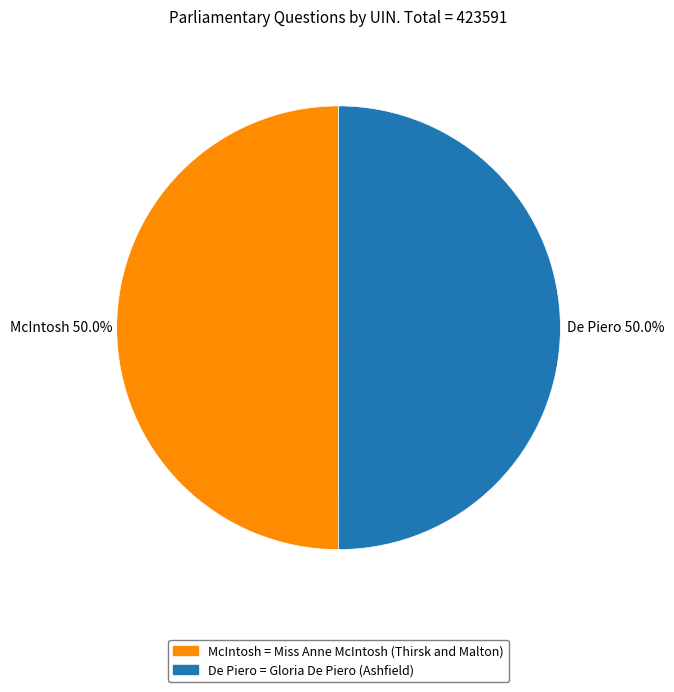

Rank the categories by value from highest to lowest.

Gloria De Piero (Ashfield), Miss Anne McIntosh (Thirsk and Malton)